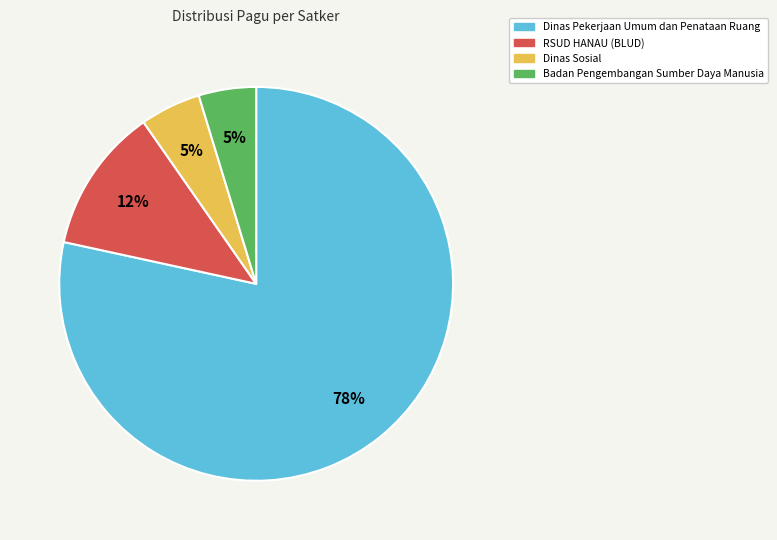

Which category has the biggest portion of the pie?

Dinas Pekerjaan Umum dan Penataan Ruang